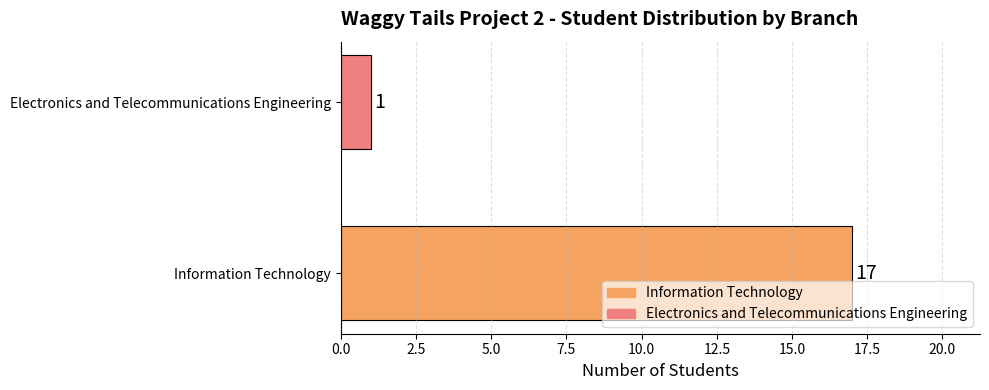

True or false: the data shows 17 at Information Technology.

True